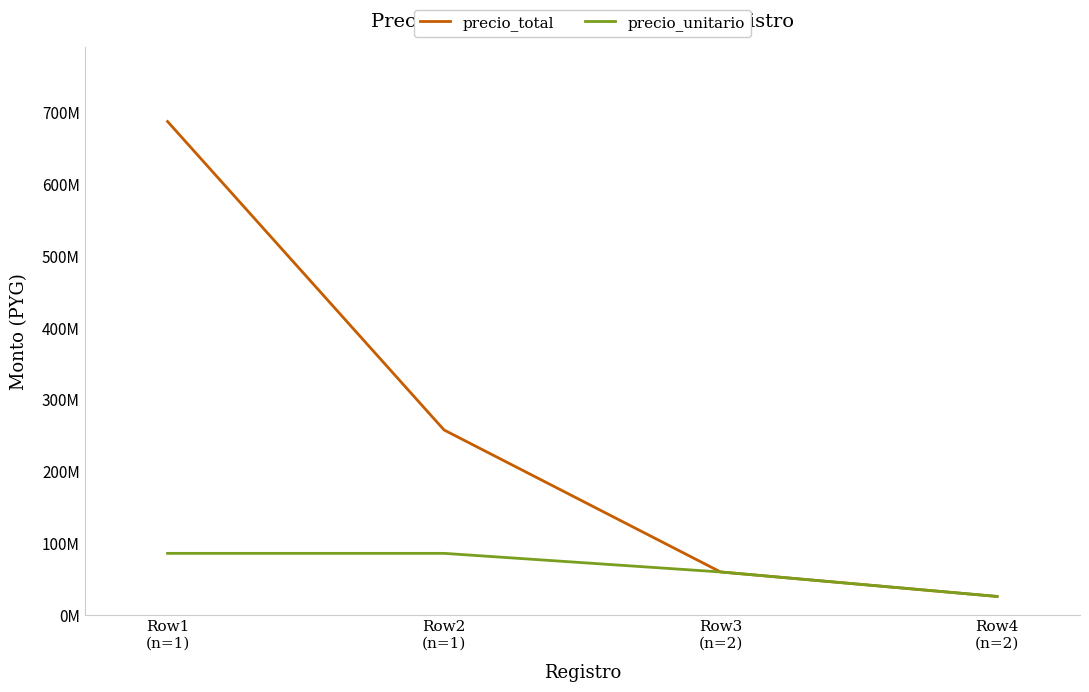

Between Row4
(n=2) and Row3
(n=2), which is larger?

Row3
(n=2)